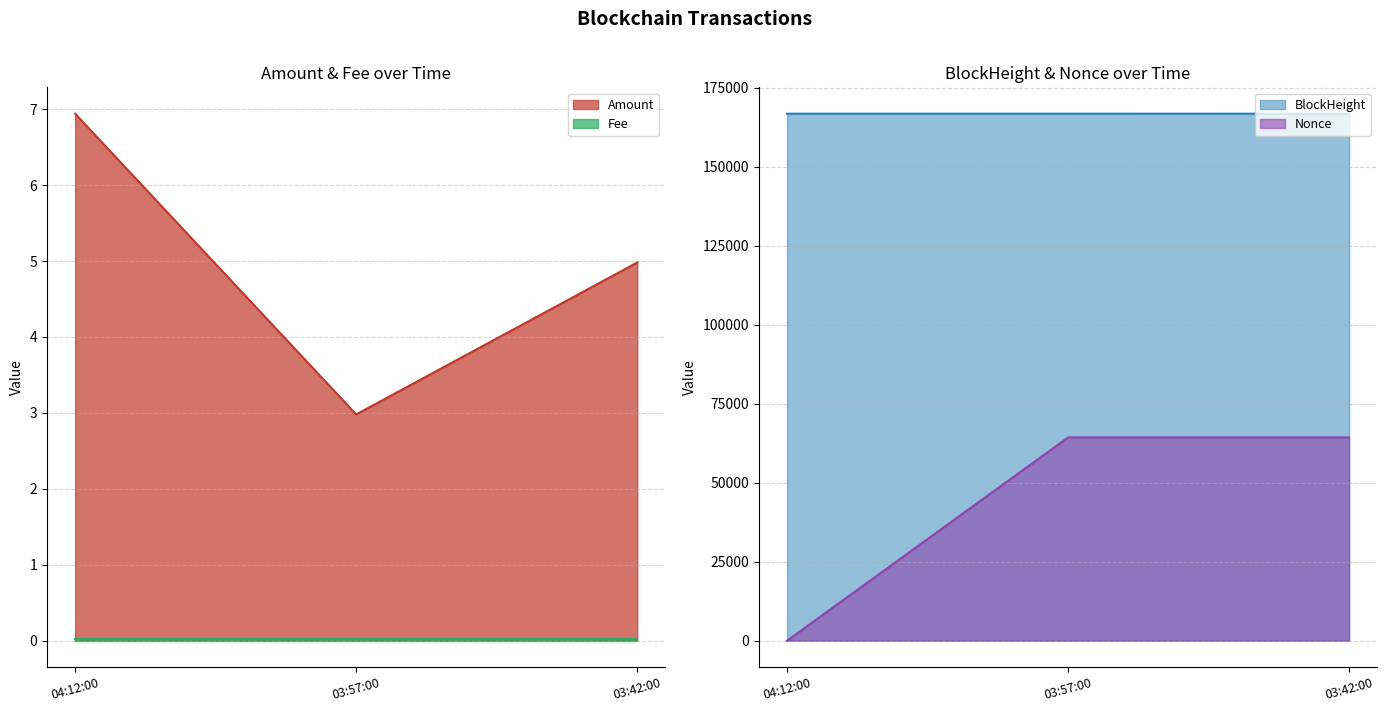

Is the value of Fee at 04:12:00 greater than the value of Amount at 03:57:00?

No